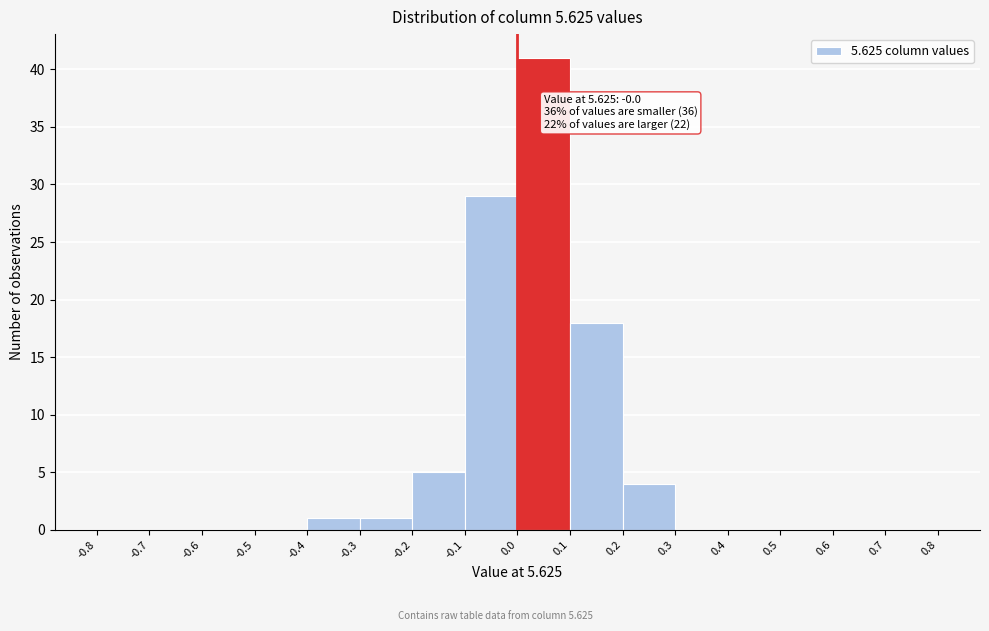

Over which range of the x-axis is the bar tallest?

0.0 to 0.1